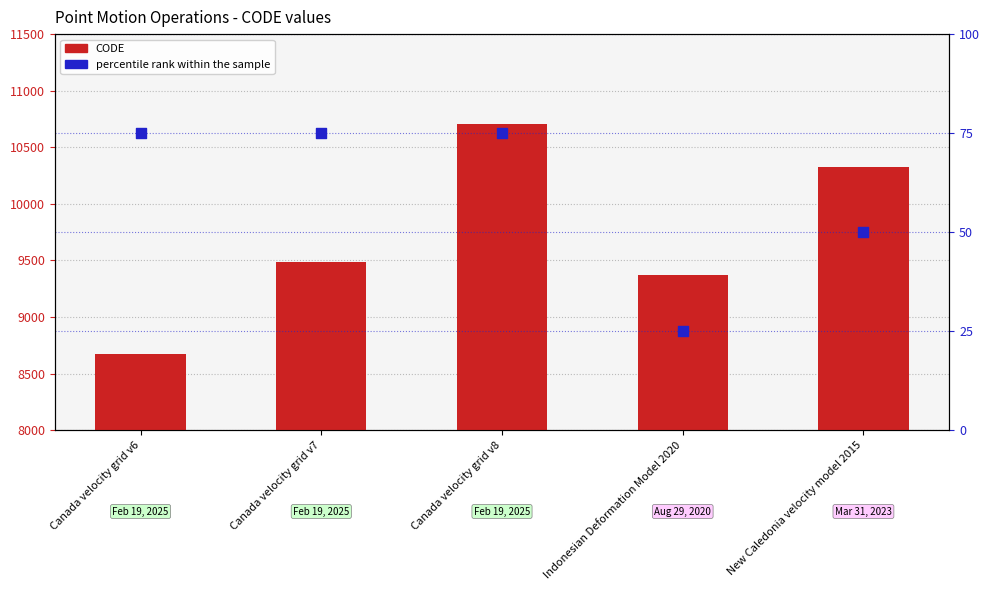

Which series reaches the minimum Y coordinate?

percentile rank (by date)